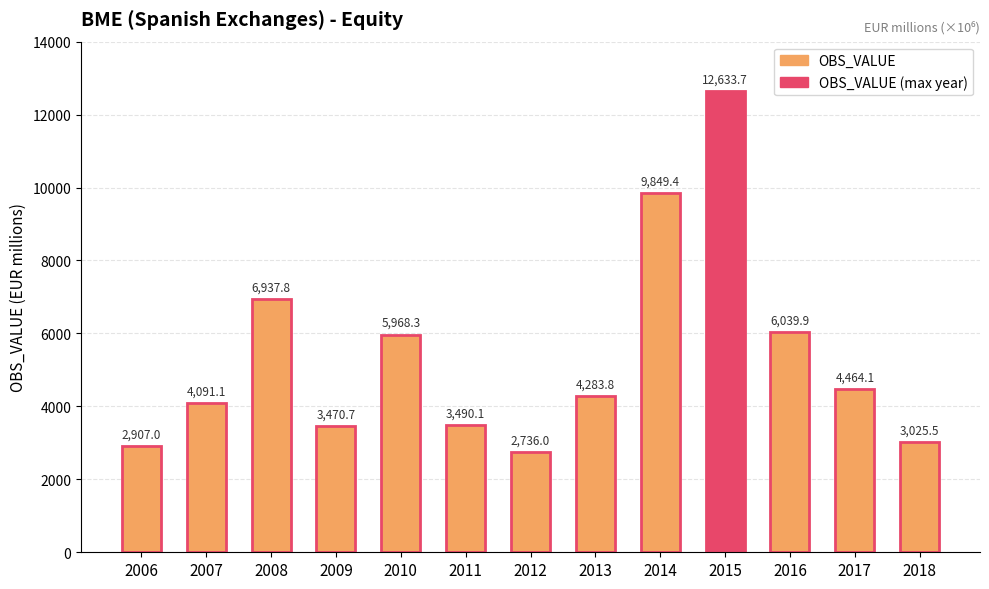

Count the number of data series in this chart.

1